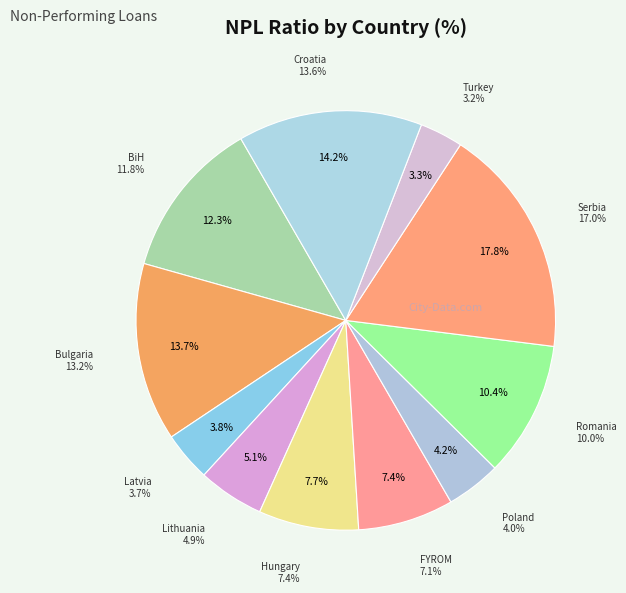

To the nearest percent, what portion does Croatia represent?

14%